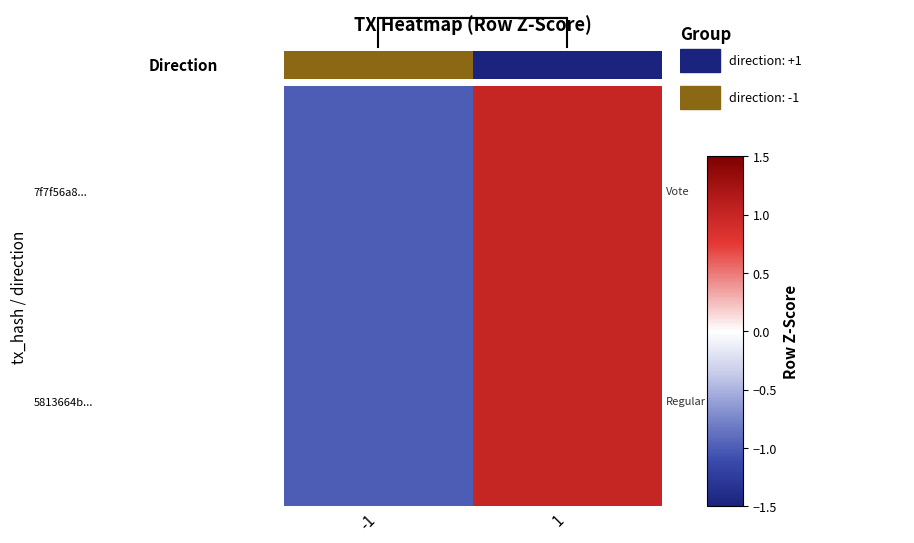

Reading right to left, what are all the values shown in this chart?

7f7f56a8...: 1=1	-1=-1
5813664b...: 1=1	-1=-1